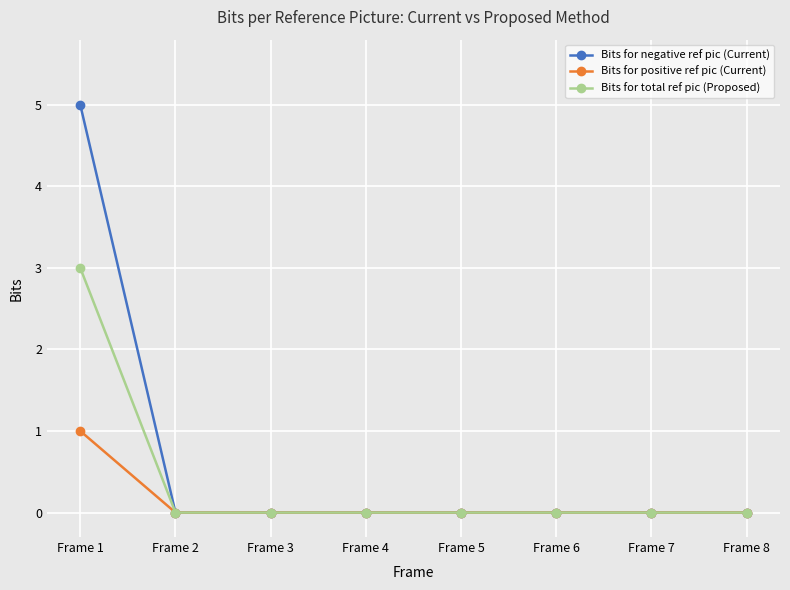

At which category is the sum across all series the highest?

Frame 1